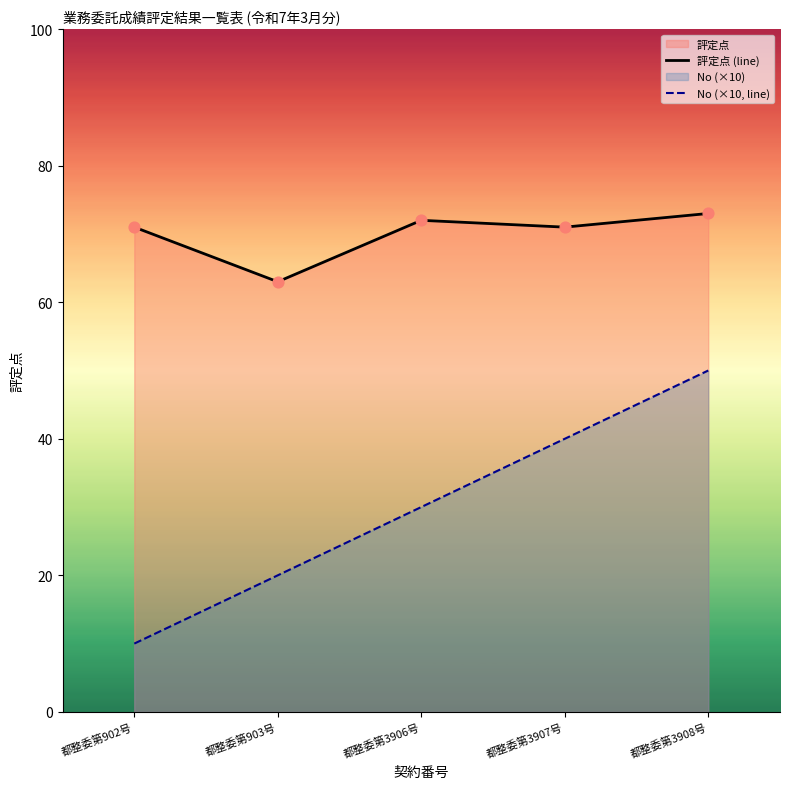

What position from the right is 都整委第3906号?

3